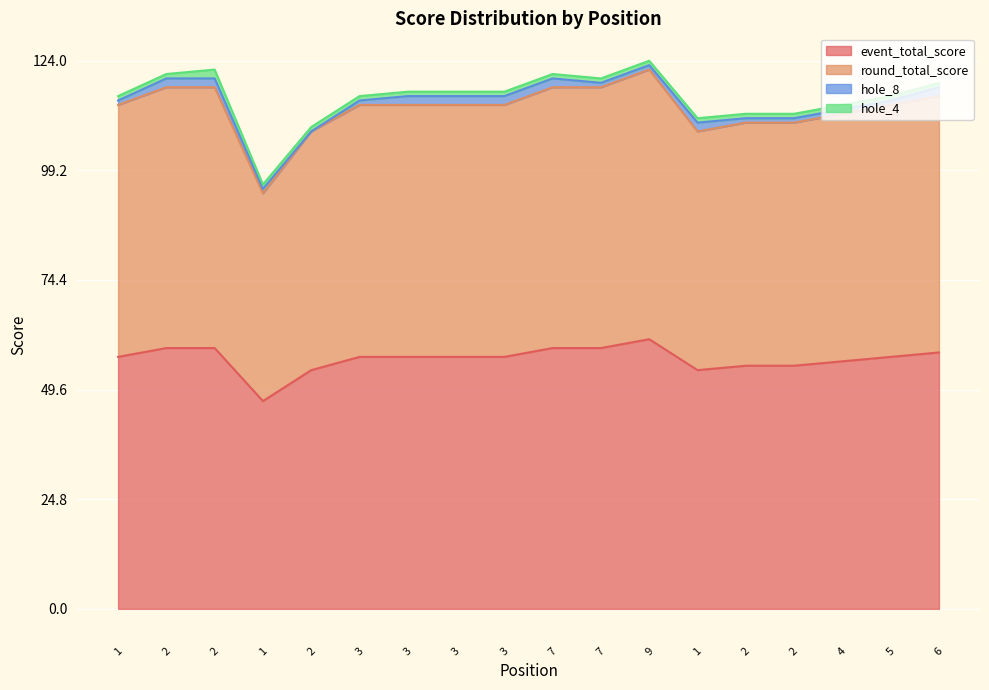

Is the value of round_total_score at 2 greater than the value of event_total_score at 5?

Yes